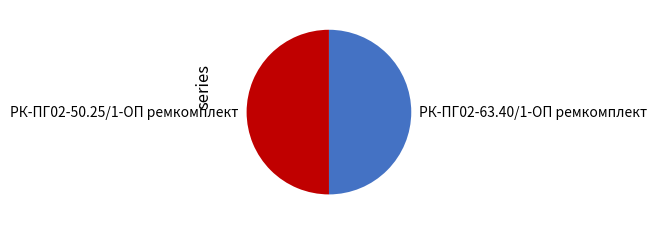

Is the sum of РК-ПГ02-63.40/1-ОП ремкомплект and РК-ПГ02-50.25/1-ОП ремкомплект greater than half?

Yes